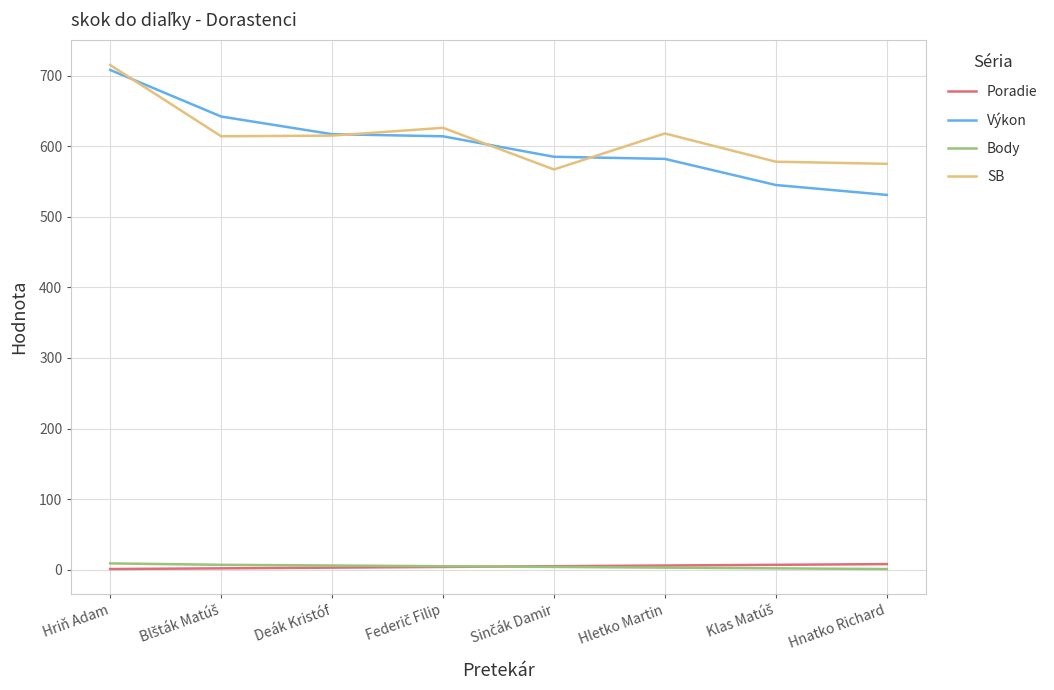

The Výkon series shows 617 at Deák Kristóf. True or false?

True